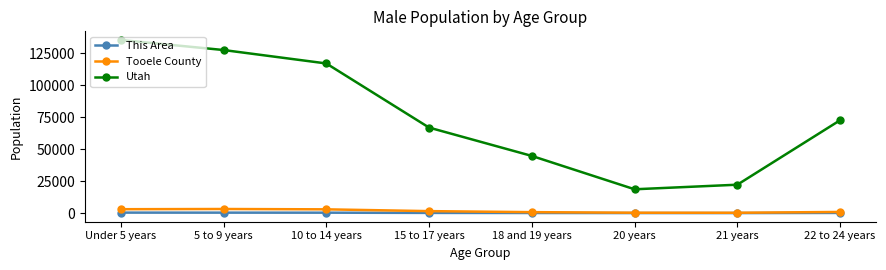

How many distinct data groups are displayed?

3